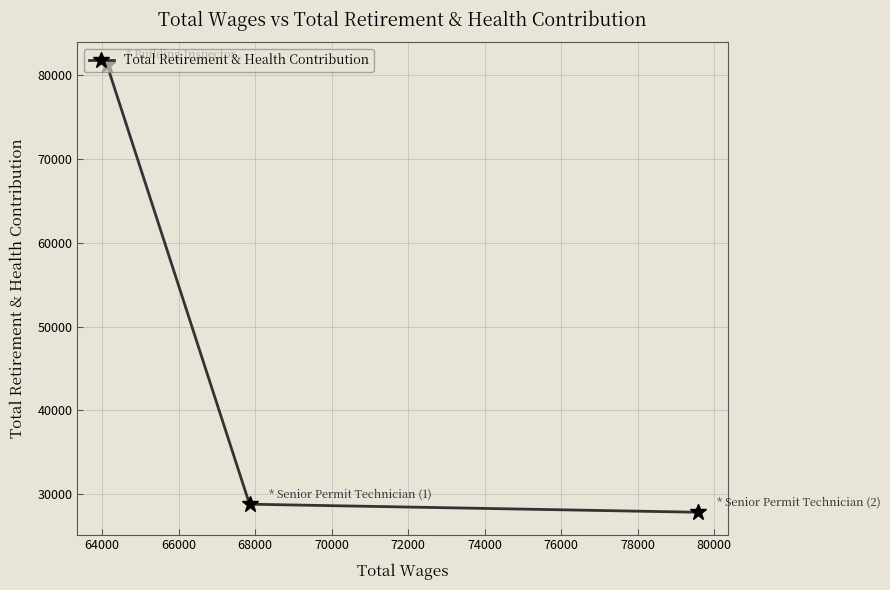

How many distinct data groups are displayed?

1